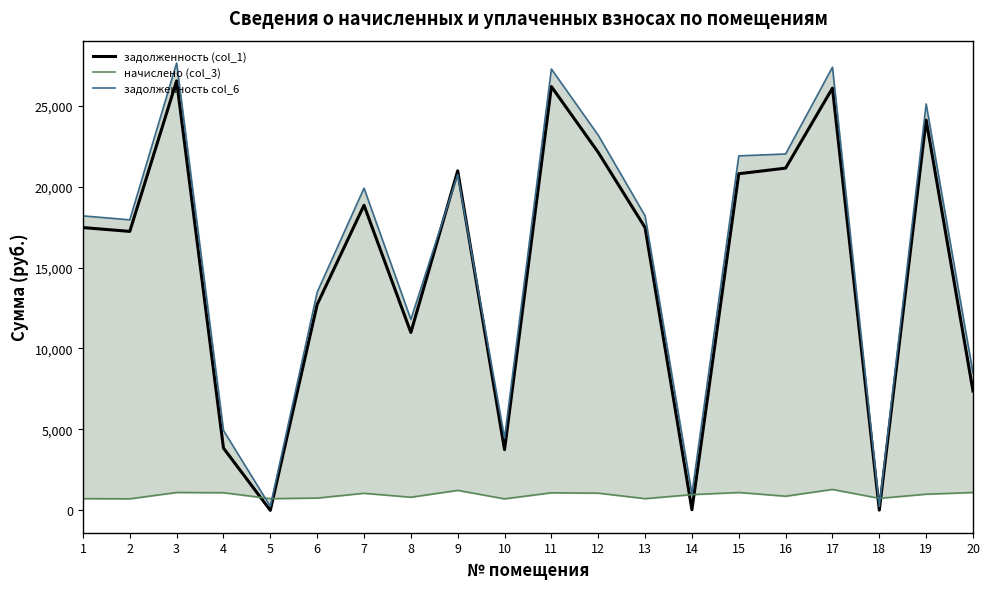

The задолженность (col_1) series shows 8283.0 at 1. True or false?

False